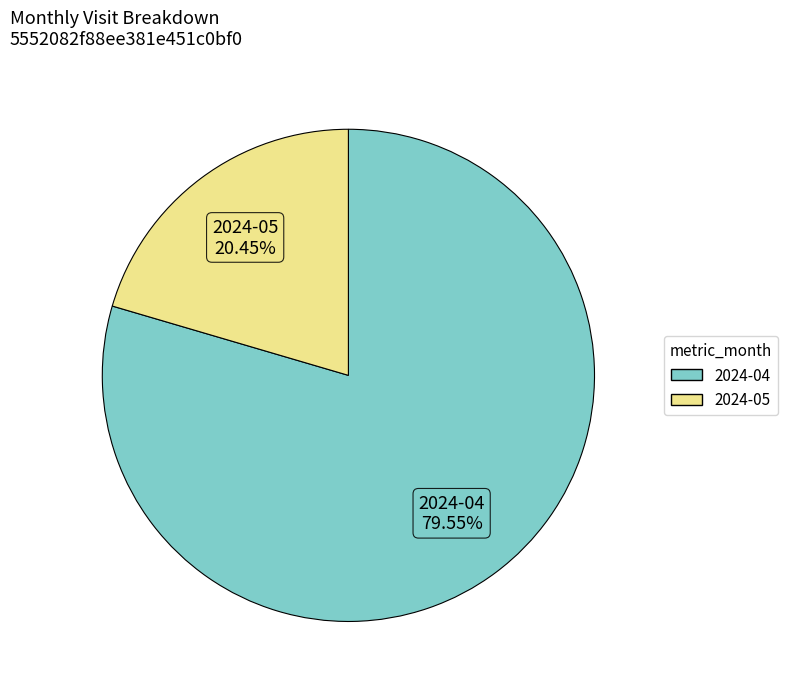

How many slices are in this pie chart?

2